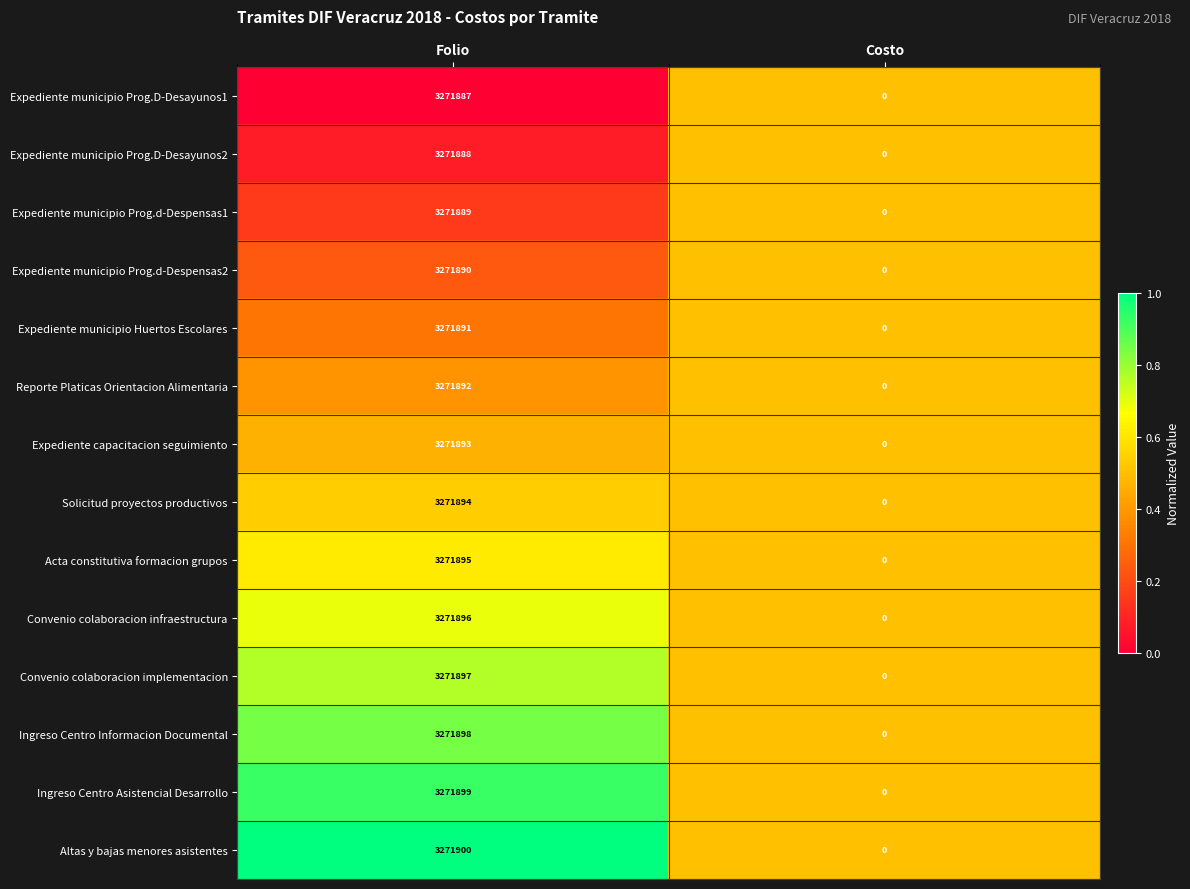

How many data points does each series have?

2